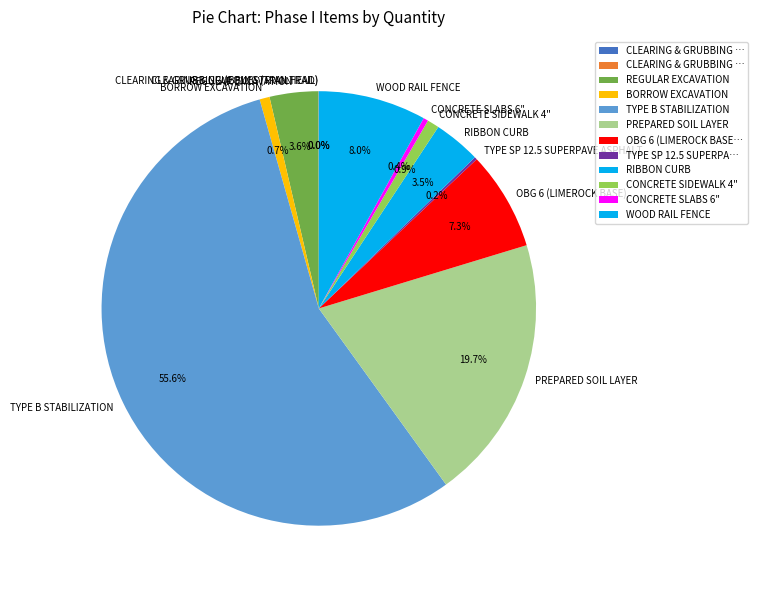

What is the majority slice?

TYPE B STABILIZATION